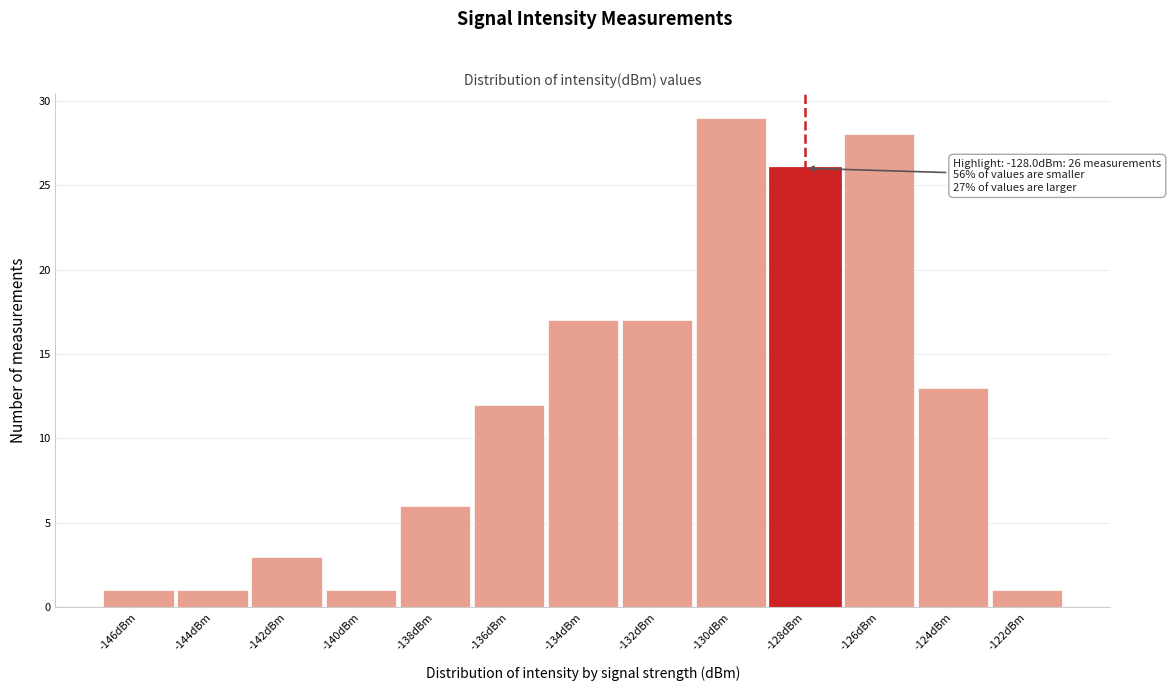

Reading right to left, what are all the values shown in this chart?

1	13	28	26	29	17	17	12	6	1	3	1	1